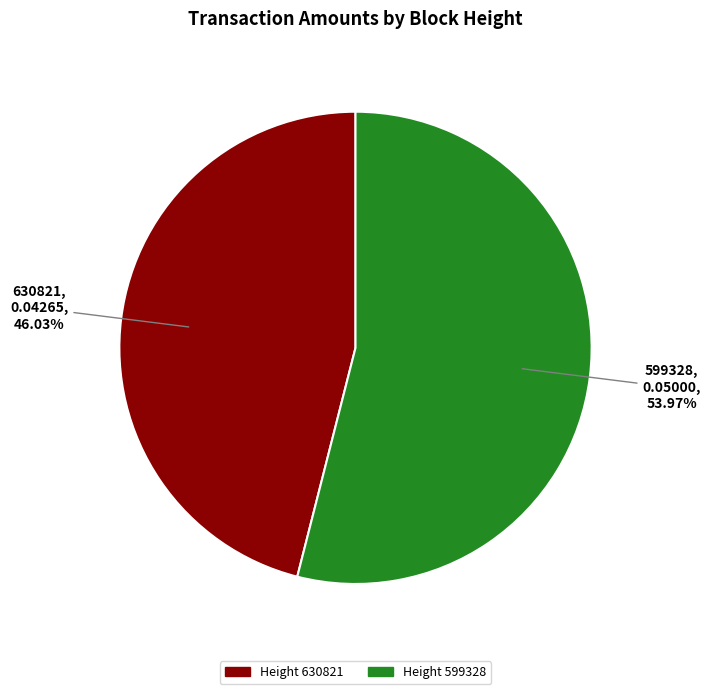

How many slices are in this pie chart?

2